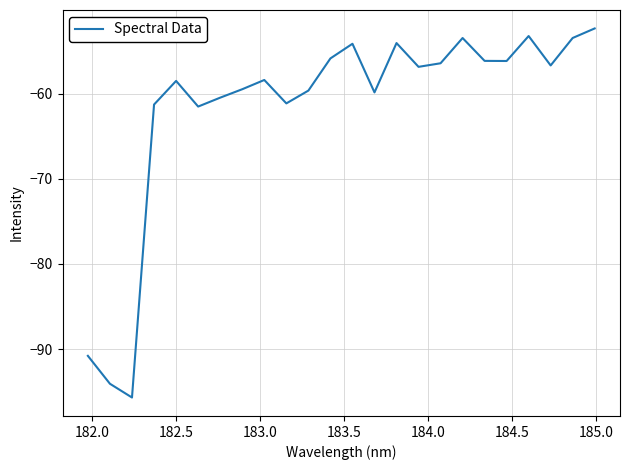

What is the smallest value displayed?

-95.7